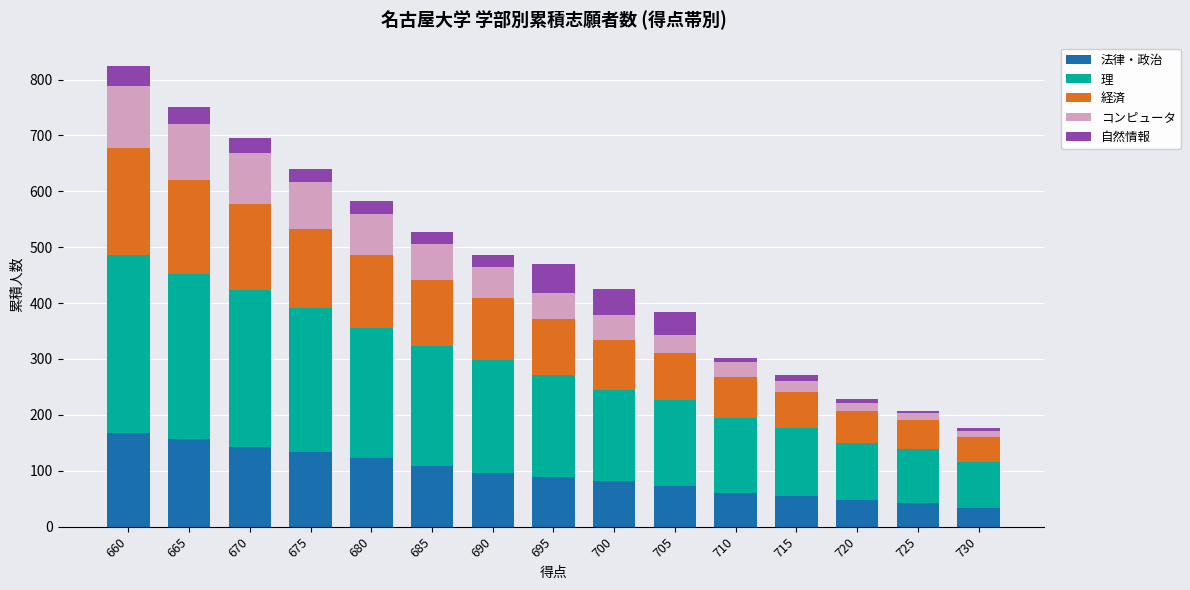

The 法律・政治 series shows 70 at 665. True or false?

False